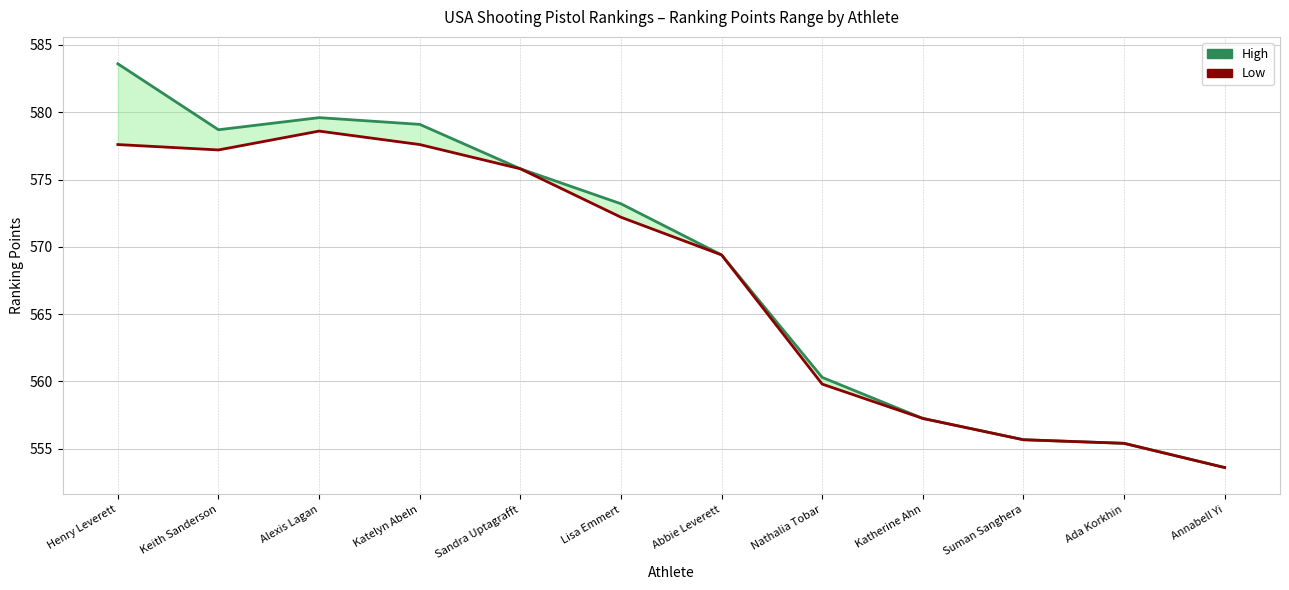

True or false: Low and High intersect in this chart.

False